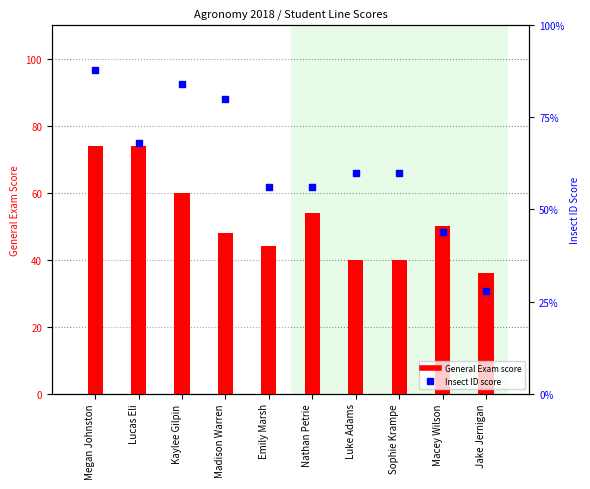

Which series reaches the maximum Y coordinate?

Insect ID